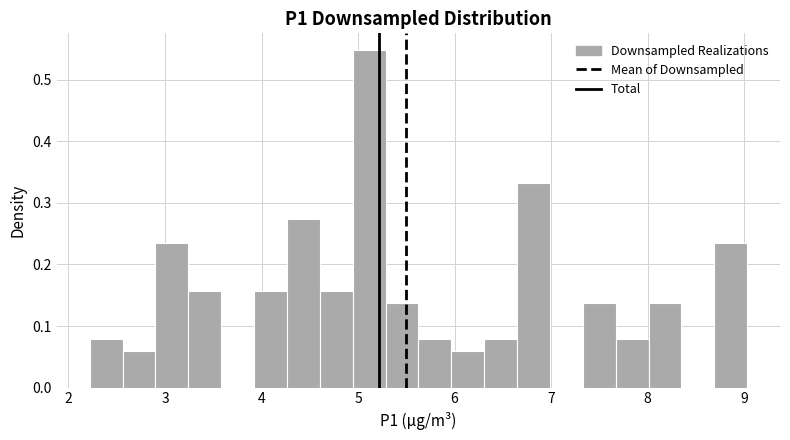

Around what value on the x-axis is the tallest bar? Give the approximate position of its centre, as read against the axis.

5.1